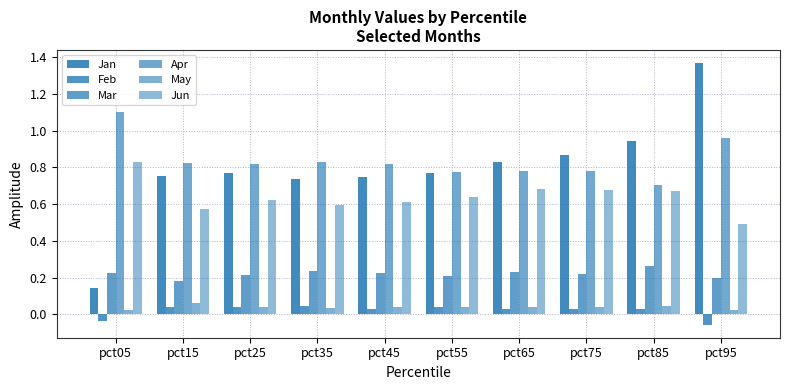

How many distinct data groups are displayed?

6